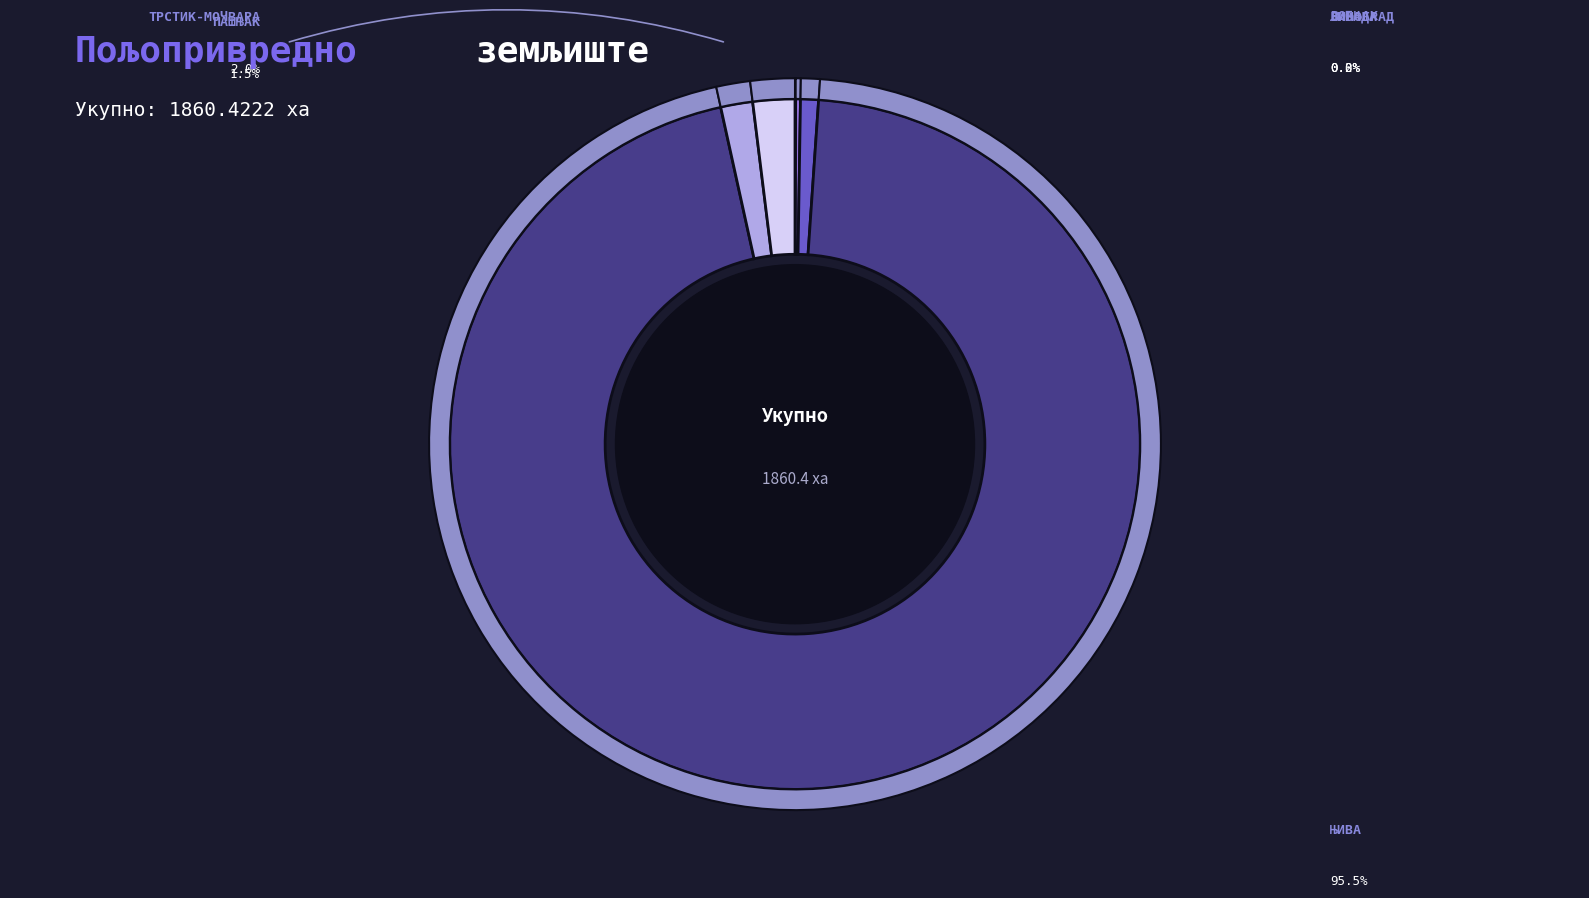

Is it true that ПАШЊАК is 14% of the pie?

False